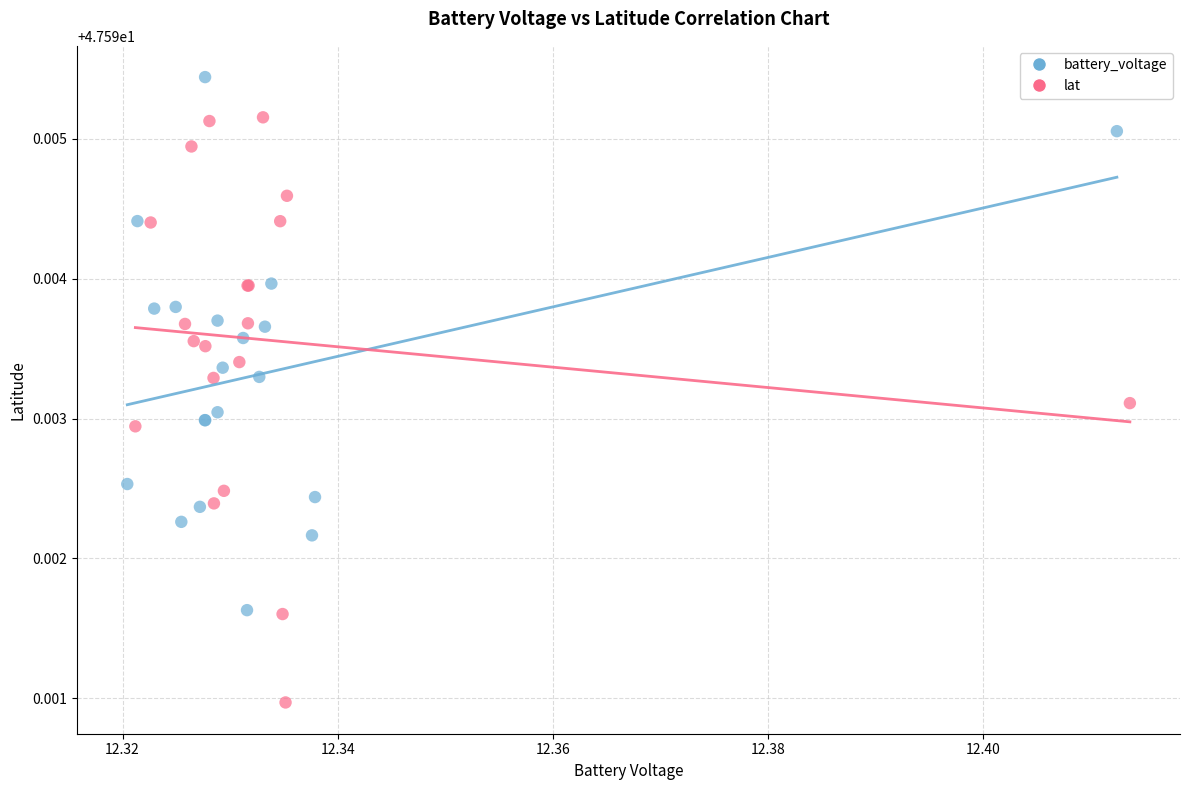

Which series has the widest spread of Y values?

lat